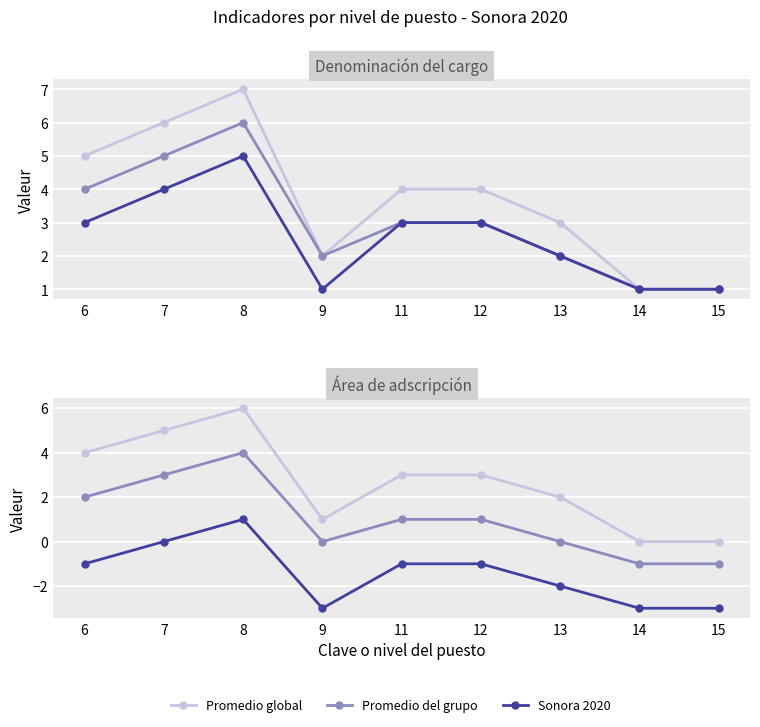

The value of Promedio del grupo at 8 is 4. True or false?

True